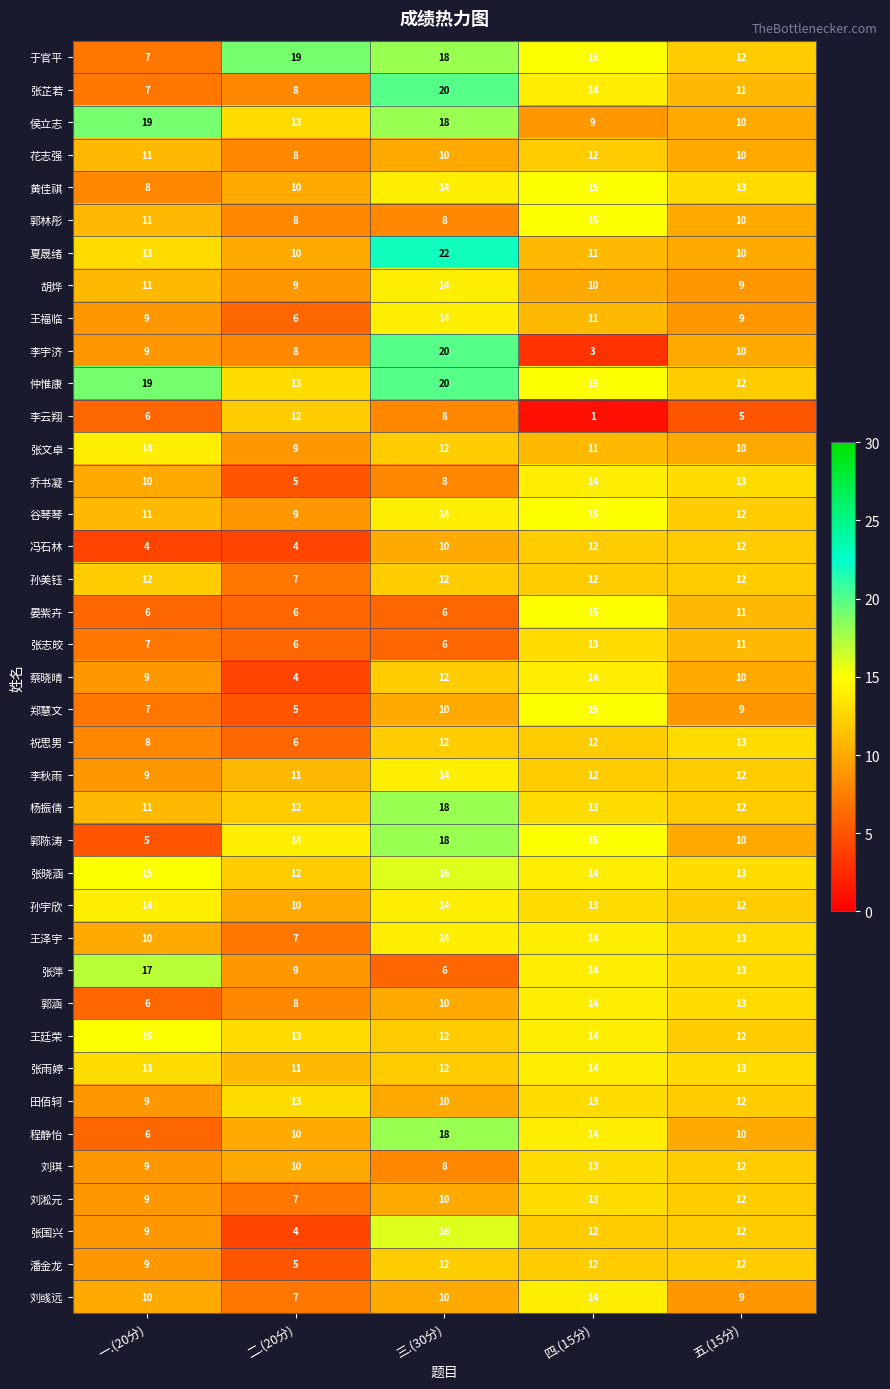

What is the difference between the highest and lowest values at 五.(15分)?

8